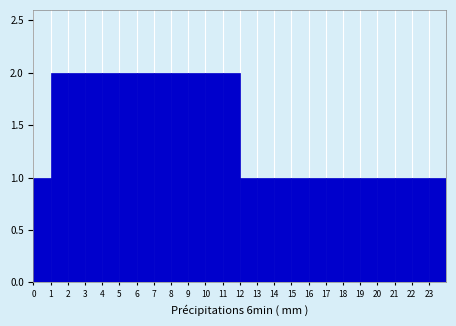

How tall is the bar that spans 23 to 24 on the x-axis? The values are not printed on the chart, so give them approximately, as read against the axis.

1